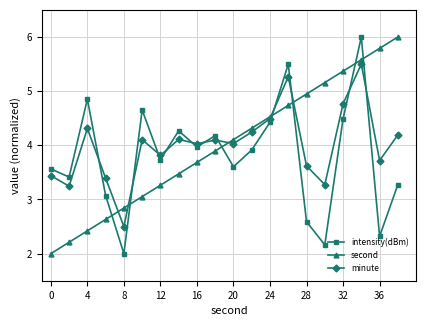

Is this an area chart (filled region under the line)?

No